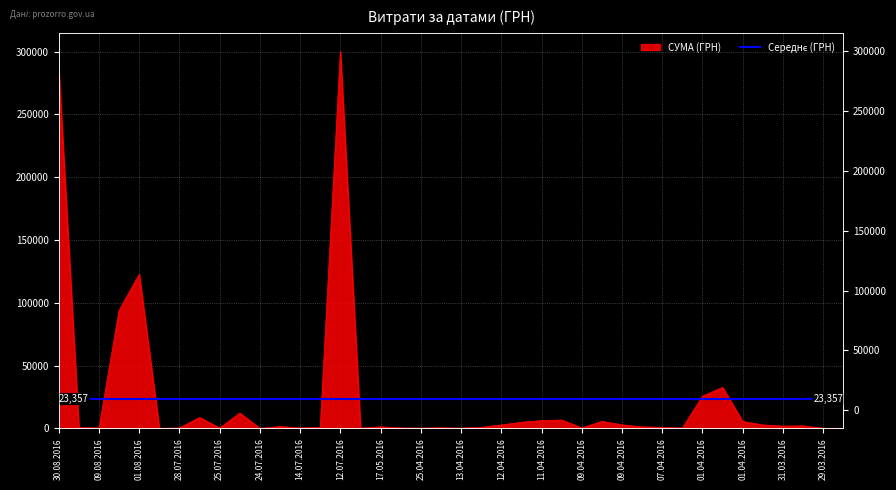

How many lines are shown in the chart?

1